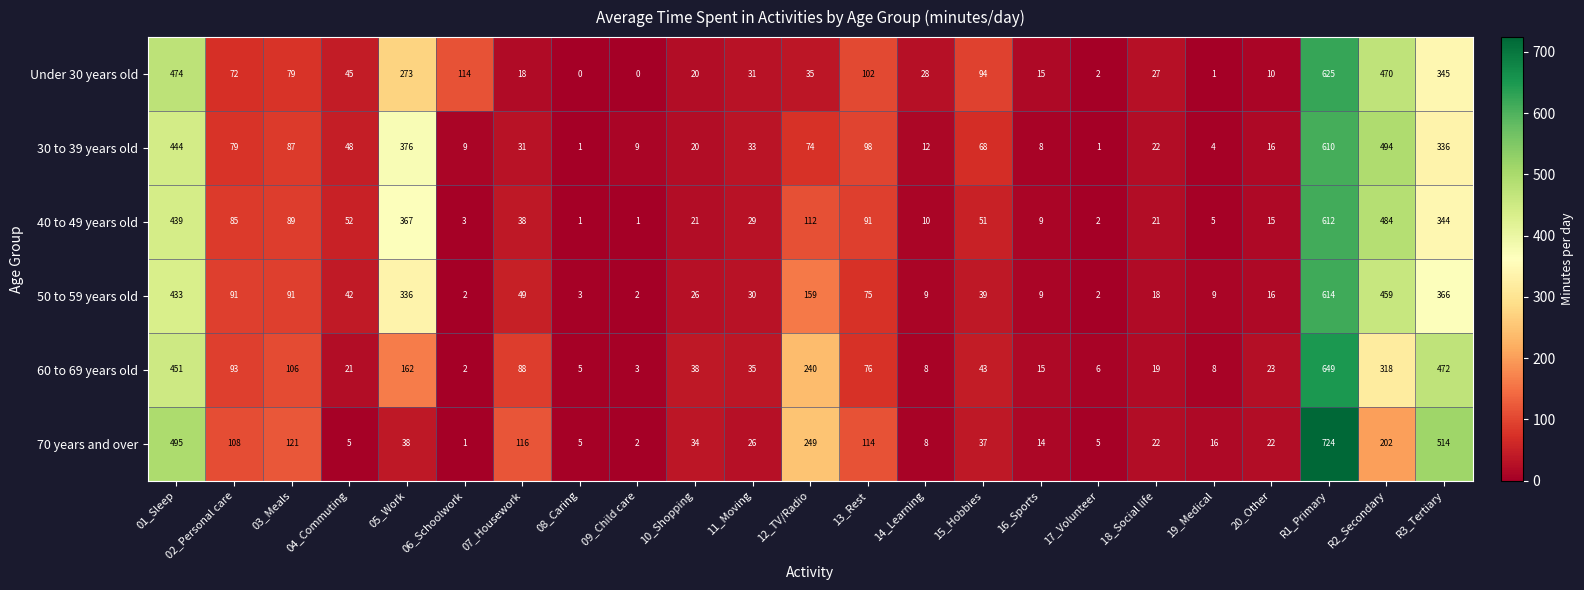

Where does the 40 to 49 years old series first go above 38?

01_Sleep